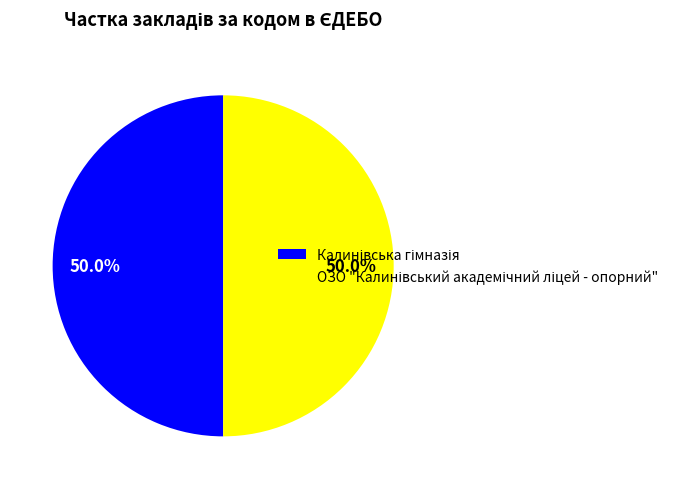

Between ОЗО "Калинівський академічний ліцей - опорний" and Калинівська гімназія, which is larger?

Калинівська гімназія